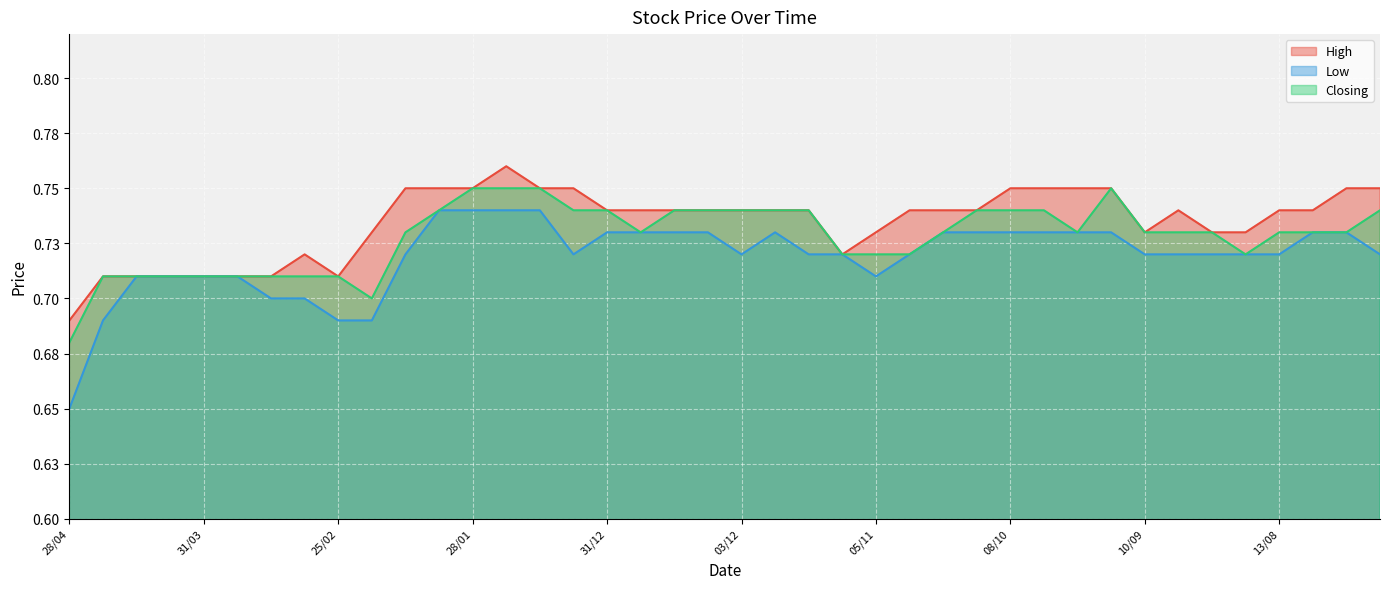

At 17/09, list the series in order from largest to smallest.

High, Closing, Low